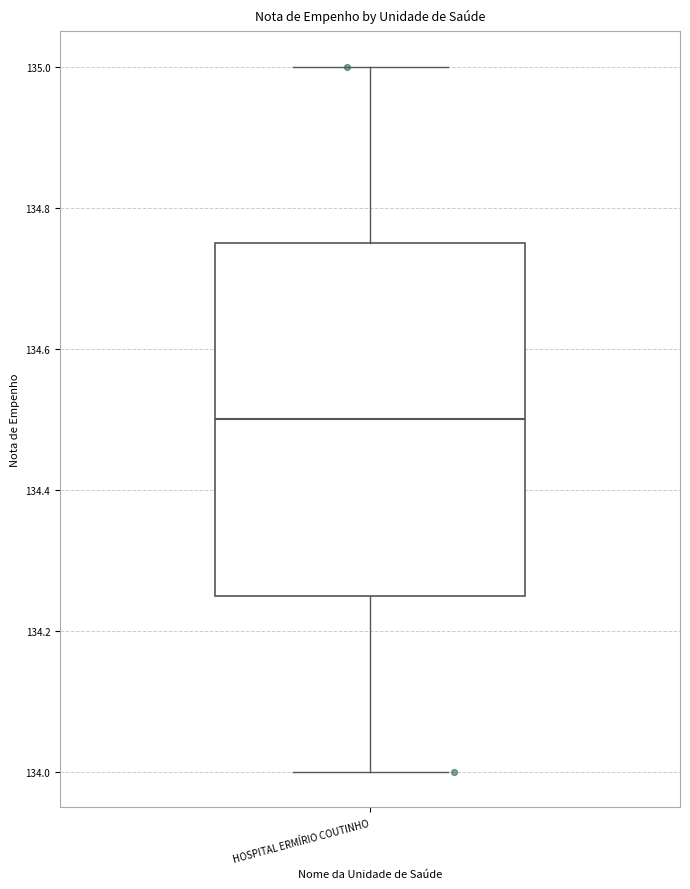

Transcribe this box plot: give where the median line is, the range the box spans, and where the two whiskers end, as read against the y-axis. The values are not printed on the chart, so give them approximately, as read against the axis.

median 134.50, box 134.26 to 134.76, whiskers 134.00 to 135.00